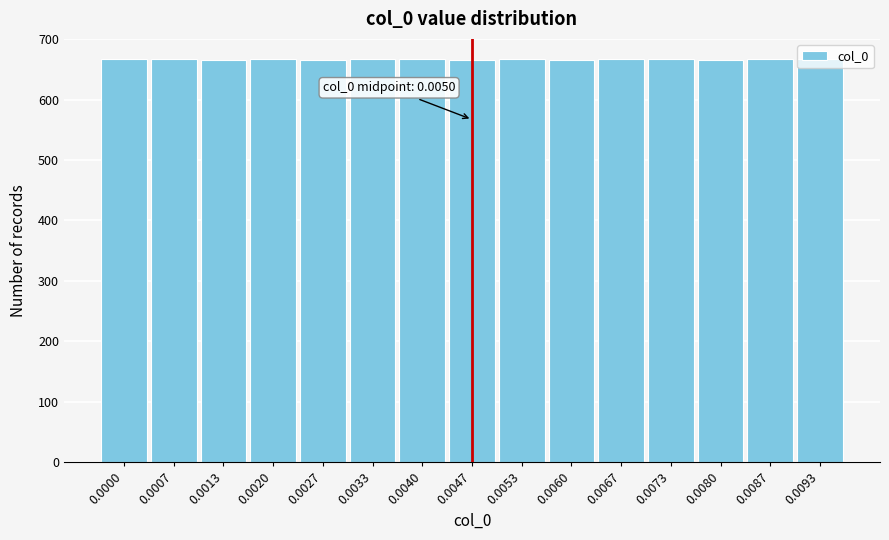

What is the ratio of the value at 0.0073 to the value at 0.0007?

1.0